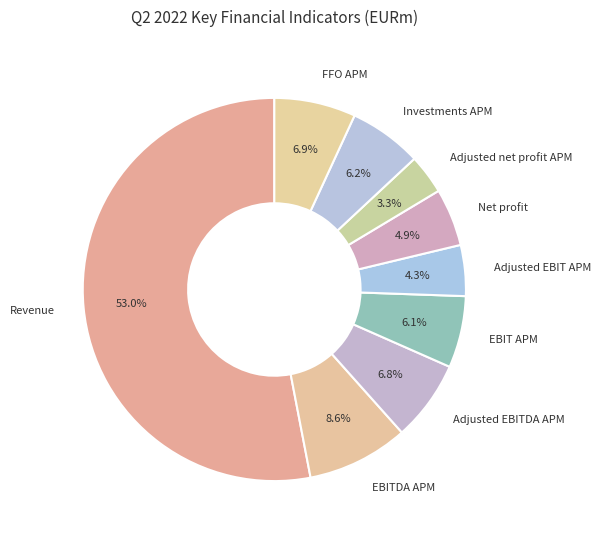

Which category accounts for the majority?

Revenue